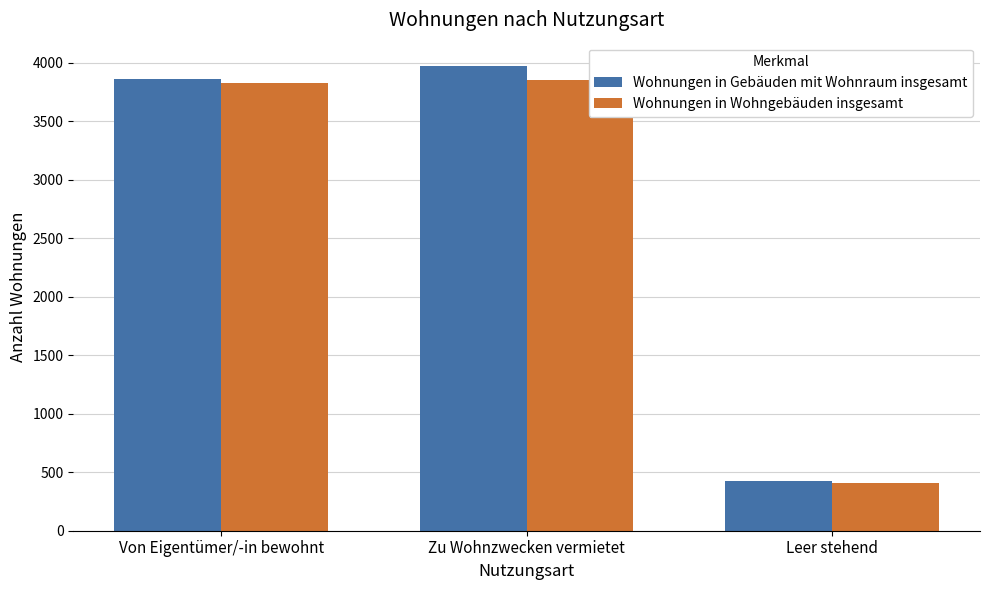

What is the highest value of the Wohnungen in Gebäuden mit Wohnraum insgesamt series?

3974